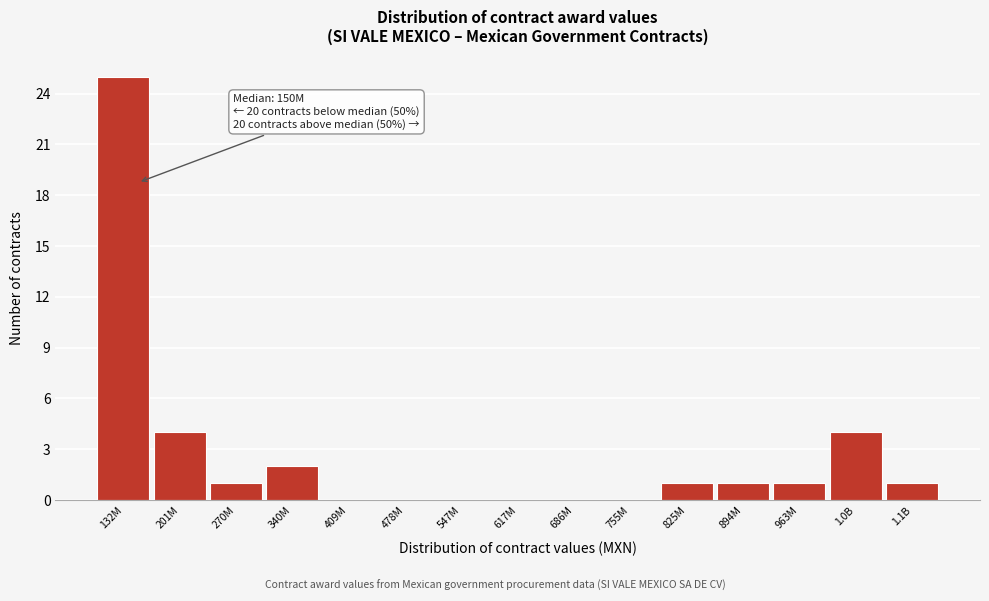

Reading left to right, list all the values displayed in this chart.

132M=25	201M=4	270M=1	340M=2	409M=0	478M=0	547M=0	617M=0	686M=0	755M=0	825M=1	894M=1	963M=1	1.0B=4	1.1B=1